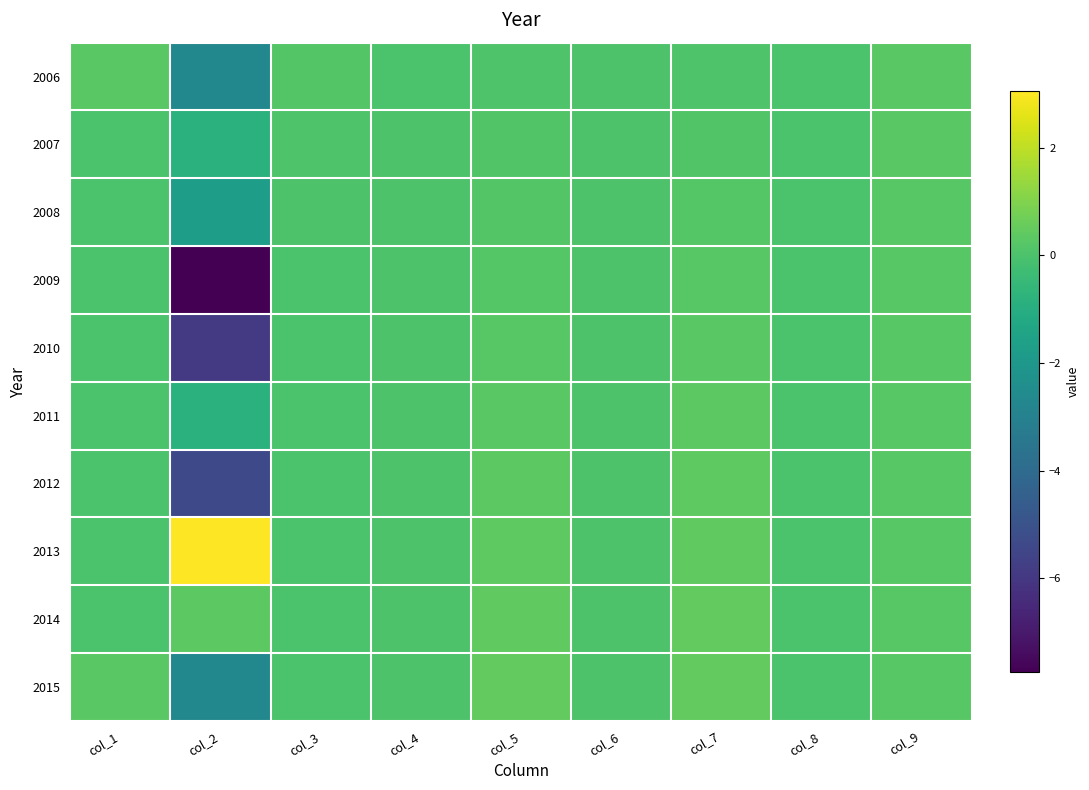

Reading right to left, transcribe all the data shown in this chart.

2006: col_9=0.3	col_8=0.0	col_7=0.1	col_6=0.0	col_5=0.1	col_4=0.0	col_3=0.2	col_2=-2.7	col_1=0.3
2007: col_9=0.3	col_8=0.0	col_7=0.1	col_6=0.0	col_5=0.1	col_4=0.0	col_3=0.1	col_2=-0.8	col_1=0.0
2008: col_9=0.3	col_8=0.0	col_7=0.2	col_6=0.0	col_5=0.2	col_4=0.0	col_3=0.0	col_2=-1.8	col_1=0.0
2009: col_9=0.3	col_8=0.0	col_7=0.2	col_6=0.0	col_5=0.2	col_4=0.0	col_3=0.0	col_2=-7.8	col_1=0.0
2010: col_9=0.3	col_8=0.0	col_7=0.3	col_6=0.0	col_5=0.3	col_4=0.0	col_3=0.0	col_2=-5.9	col_1=0.0
2011: col_9=0.2	col_8=0.0	col_7=0.3	col_6=0.0	col_5=0.3	col_4=0.0	col_3=0.0	col_2=-0.9	col_1=0.0
2012: col_9=0.2	col_8=0.0	col_7=0.4	col_6=0.0	col_5=0.3	col_4=0.0	col_3=0.0	col_2=-5.3	col_1=0.0
2013: col_9=0.2	col_8=0.0	col_7=0.4	col_6=0.0	col_5=0.4	col_4=0.0	col_3=0.0	col_2=3.0	col_1=0.0
2014: col_9=0.2	col_8=0.0	col_7=0.4	col_6=0.0	col_5=0.4	col_4=0.0	col_3=0.0	col_2=0.4	col_1=0.0
2015: col_9=0.2	col_8=0.0	col_7=0.5	col_6=0.0	col_5=0.5	col_4=0.0	col_3=0.0	col_2=-2.7	col_1=0.3